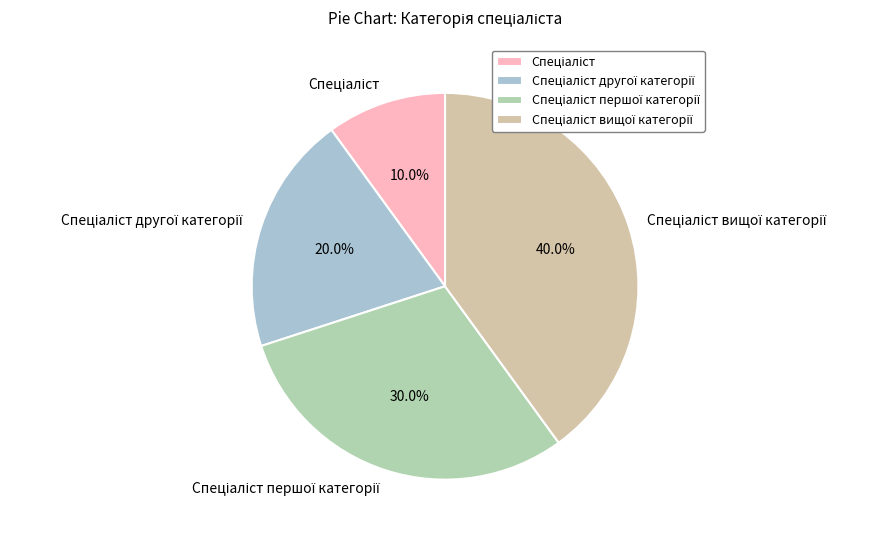

Is there any slice that represents more than half of the pie?

No